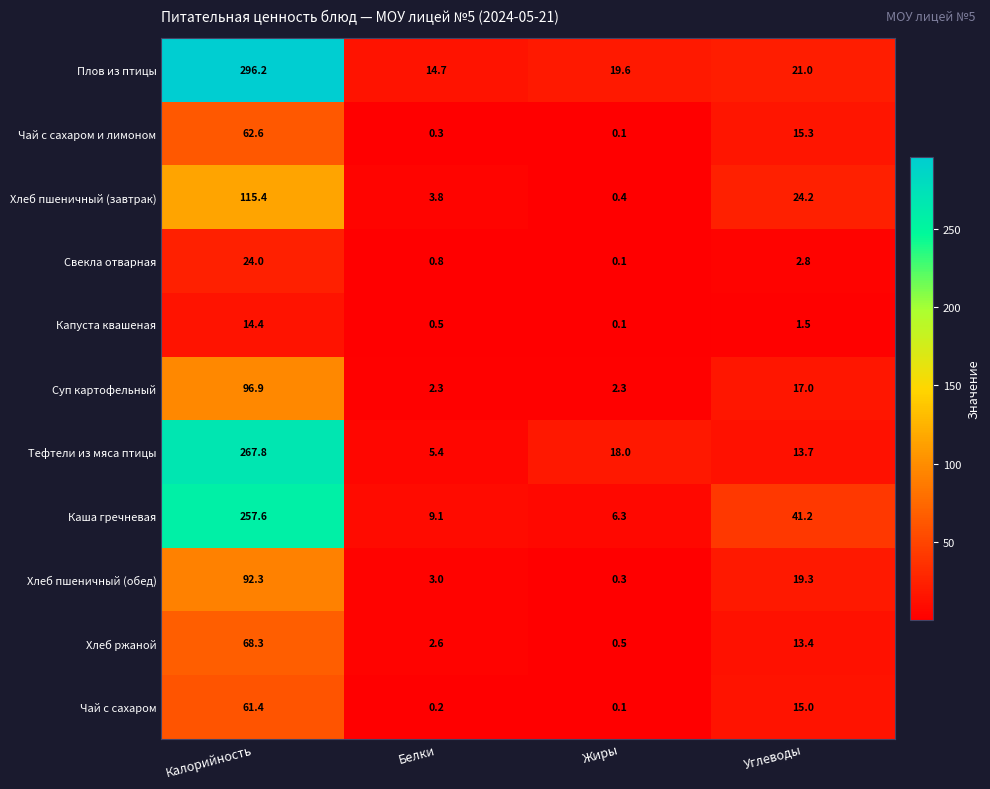

Between Белки and Углеводы, which series saw the biggest shift?

Каша гречневая